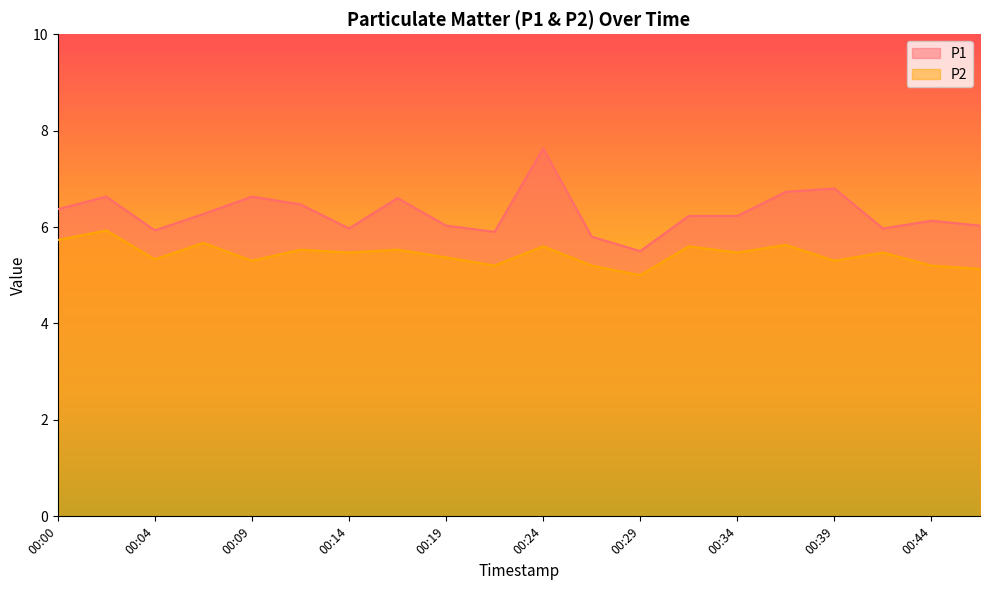

Which category has the highest value across all series?

00:24